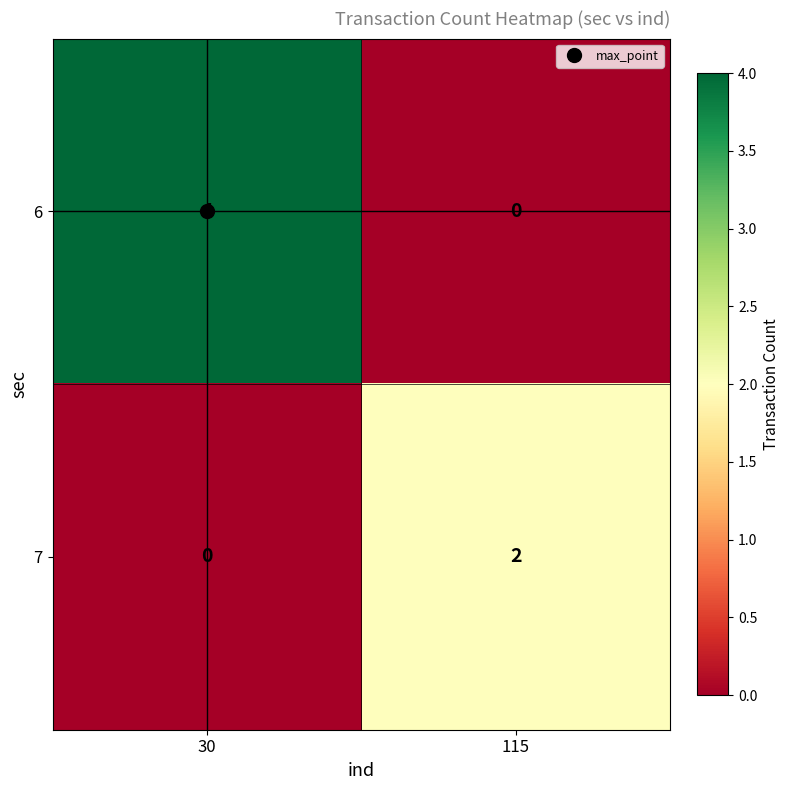

True or false: 7 has a value of 0 at 30.

True